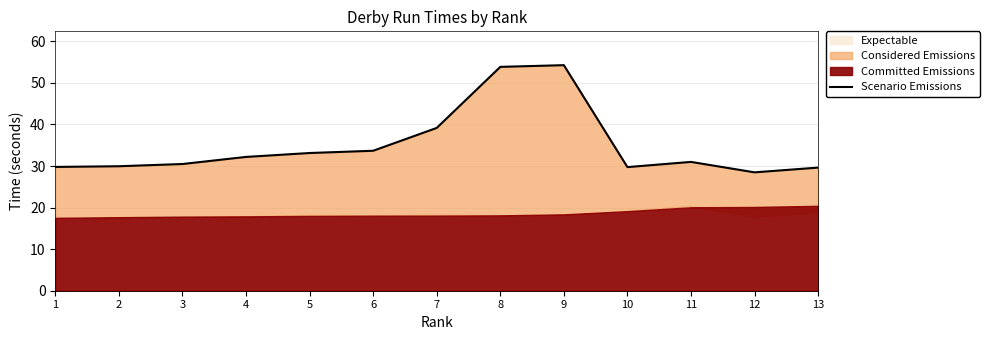

Reading right to left, extract all data points from this chart.

13=29.6	12=28.5	11=31.0	10=29.7	9=54.3	8=53.9	7=39.2	6=33.7	5=33.1	4=32.2	3=30.5	2=29.9	1=29.8